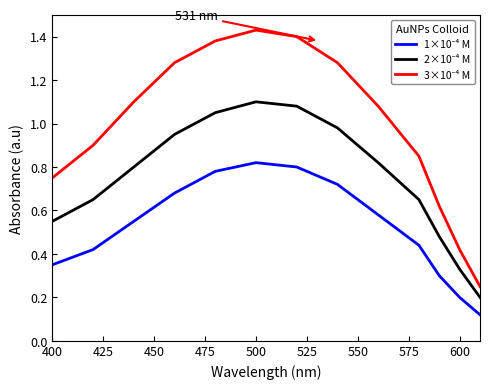

At which category does the chart reach its peak across all series?

500